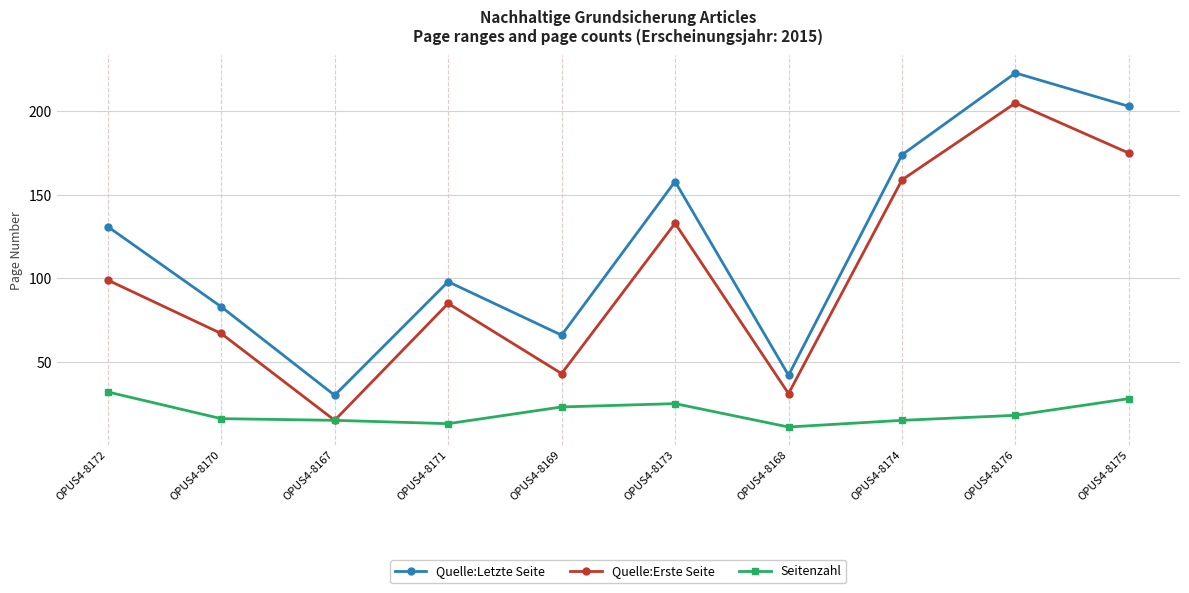

At how many categories does at least one series exceed 49?

8